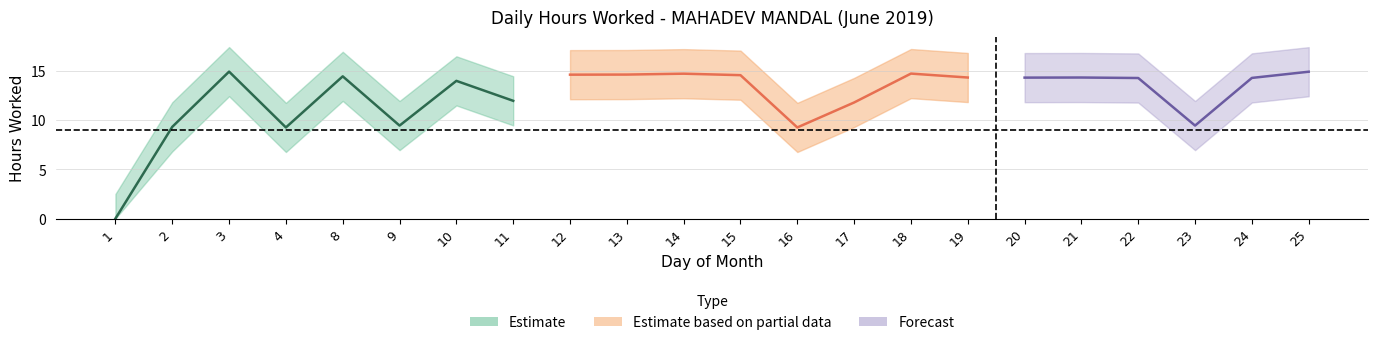

How many data points are less than 14?

8